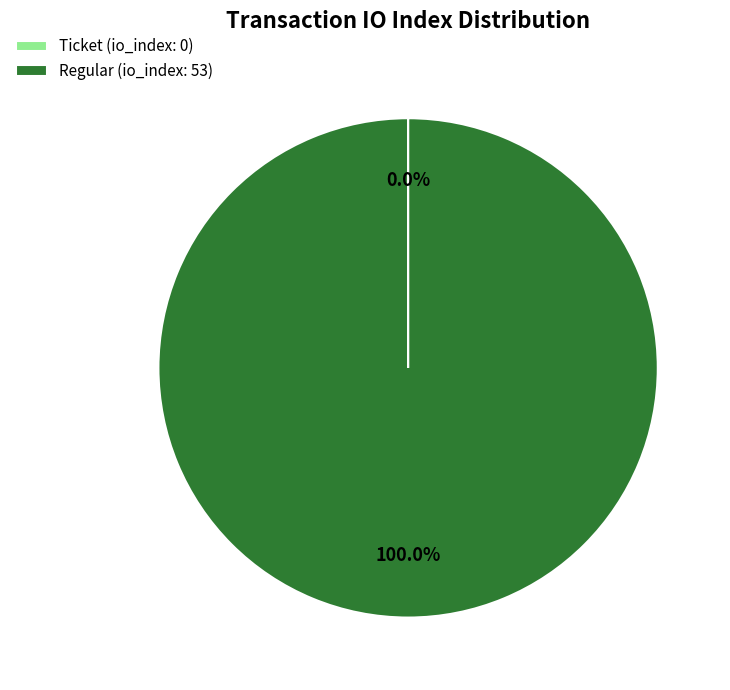

What is the largest slice in the pie chart?

Regular (io_index: 53)